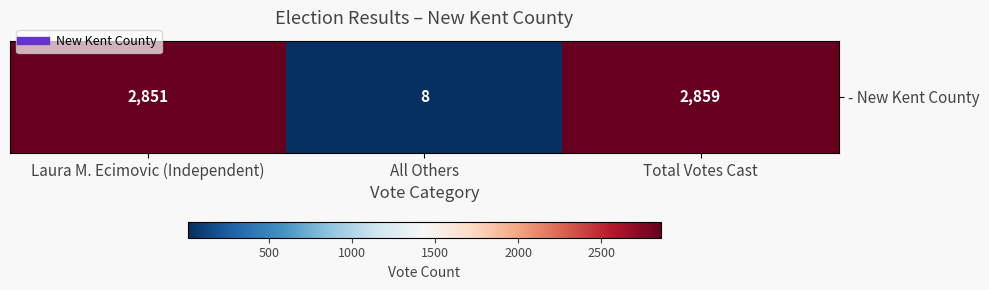

The chart shows a value of 2851 at Laura M. Ecimovic (Independent). True or false?

True